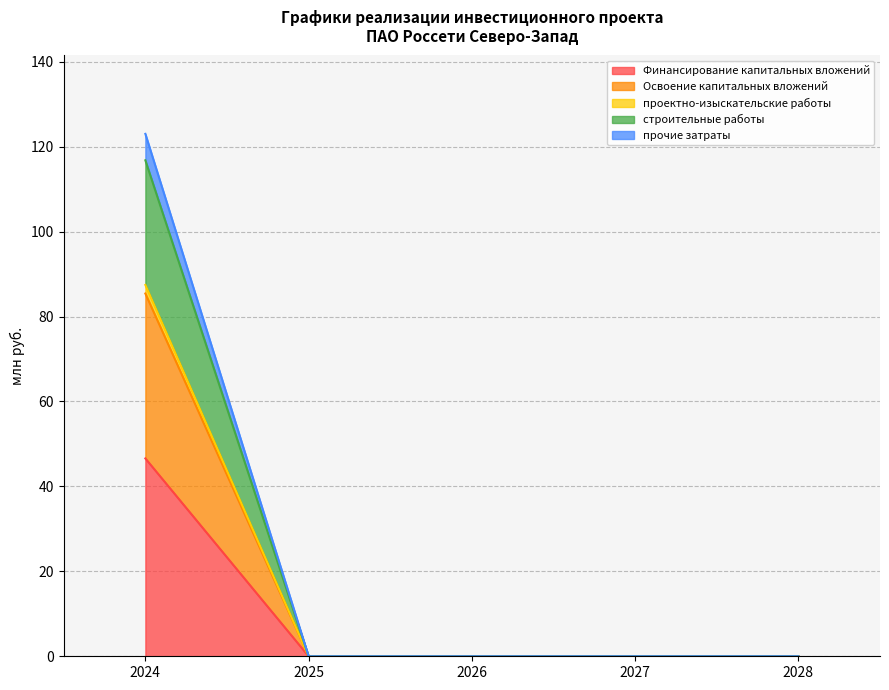

True or false: прочие затраты has a value of 0.0 at 2028.

True